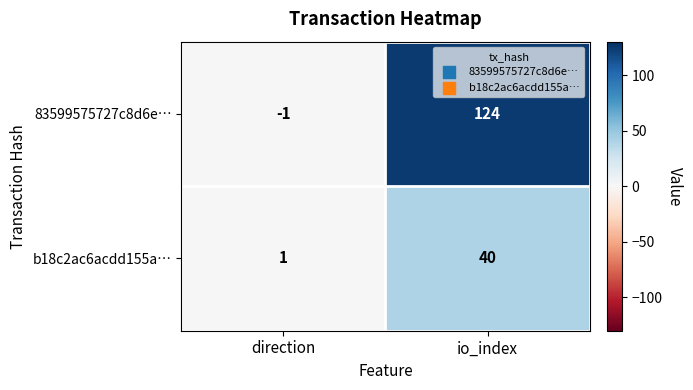

What is the sum of the b18c2ac6acdd155a… values at io_index and direction?

41